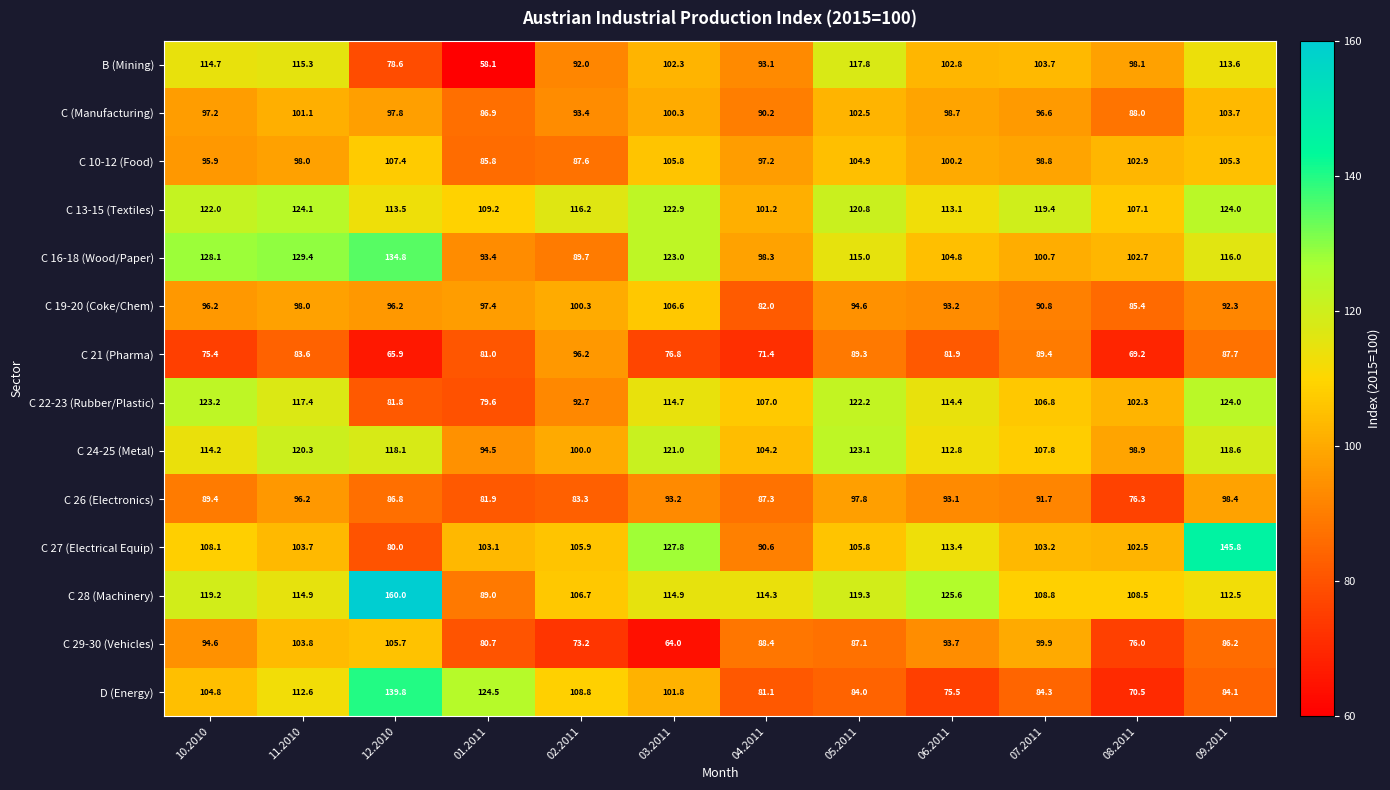

At which category is the sum across all series the highest?

11.2010